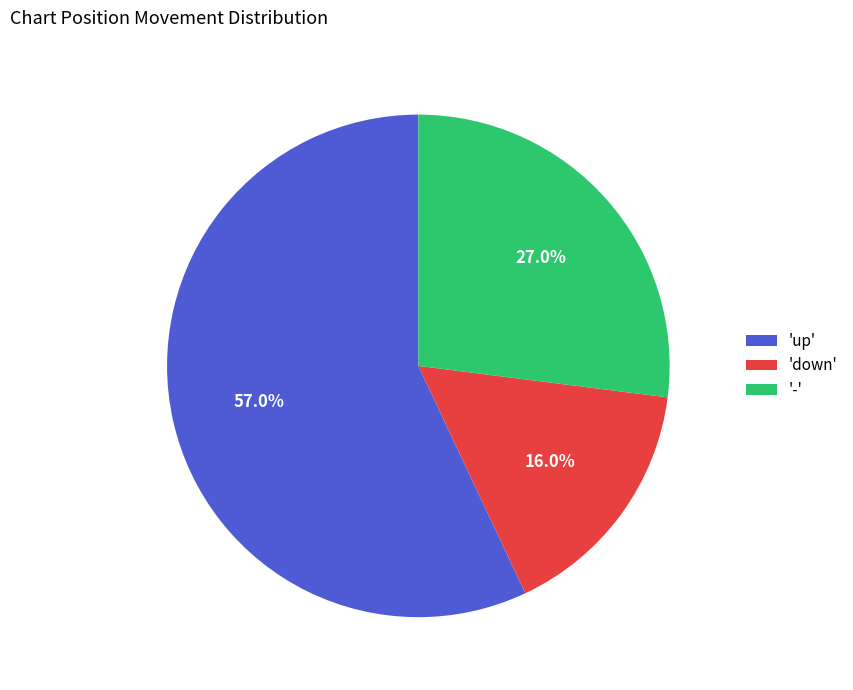

To the nearest percent, what is the difference between the largest and smallest slice percentages?

41%